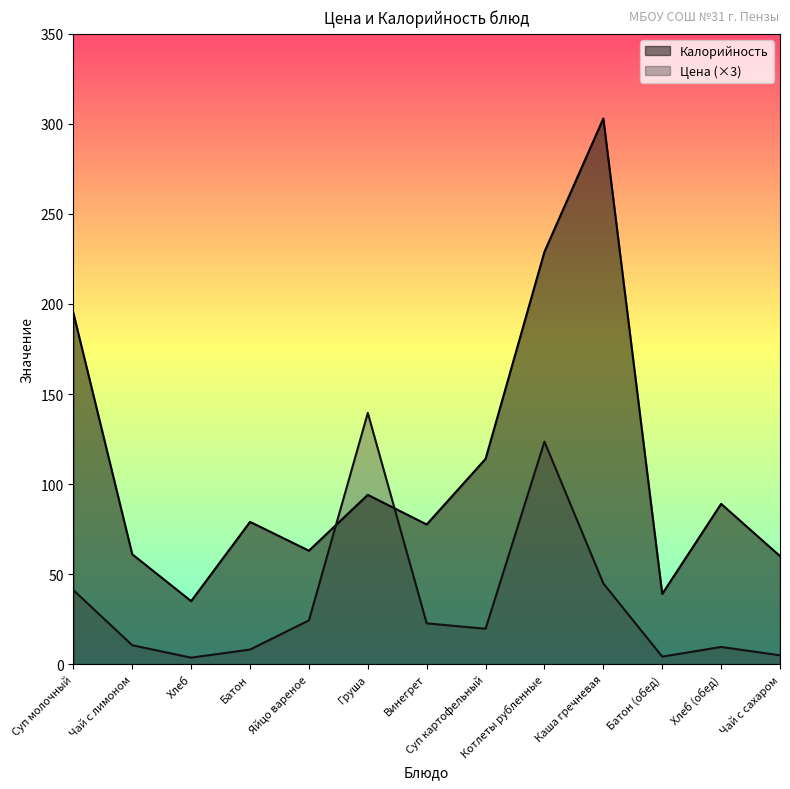

What is the difference between the highest and lowest values at Чай с лимоном?

50.5